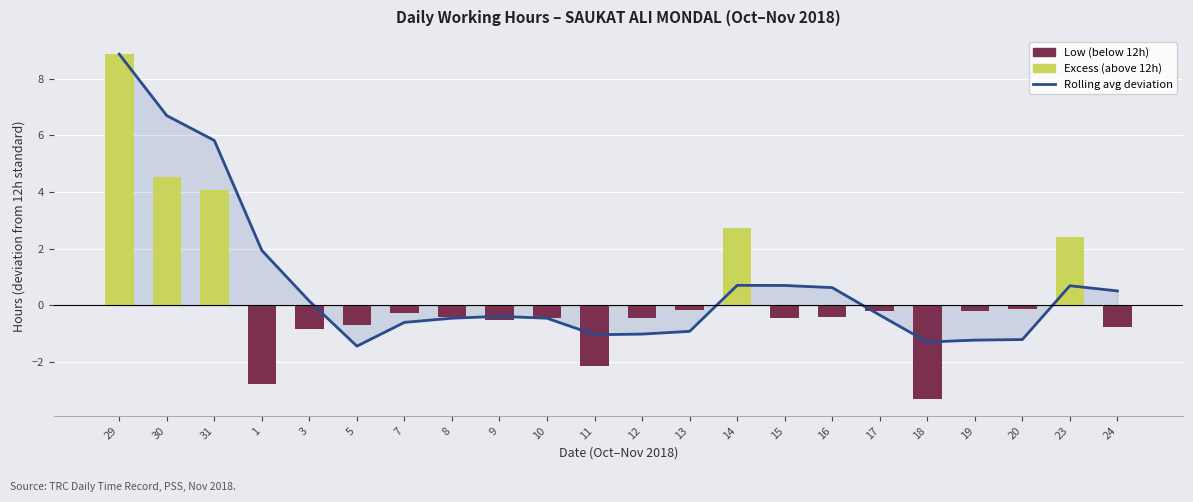

At how many categories does at least one series exceed 3?

3